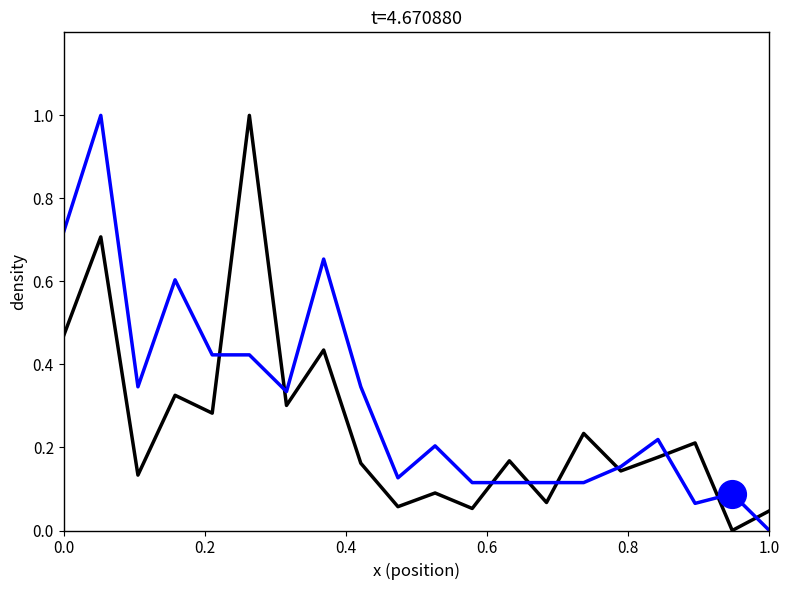

What is the maximum value shown in the chart?

1.0